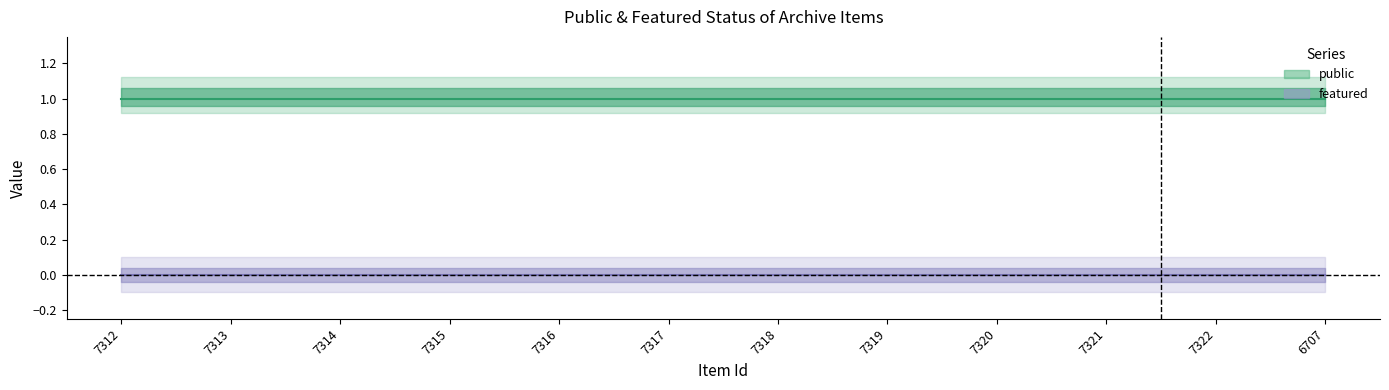

What is the label of the 4th point from the right?

7320